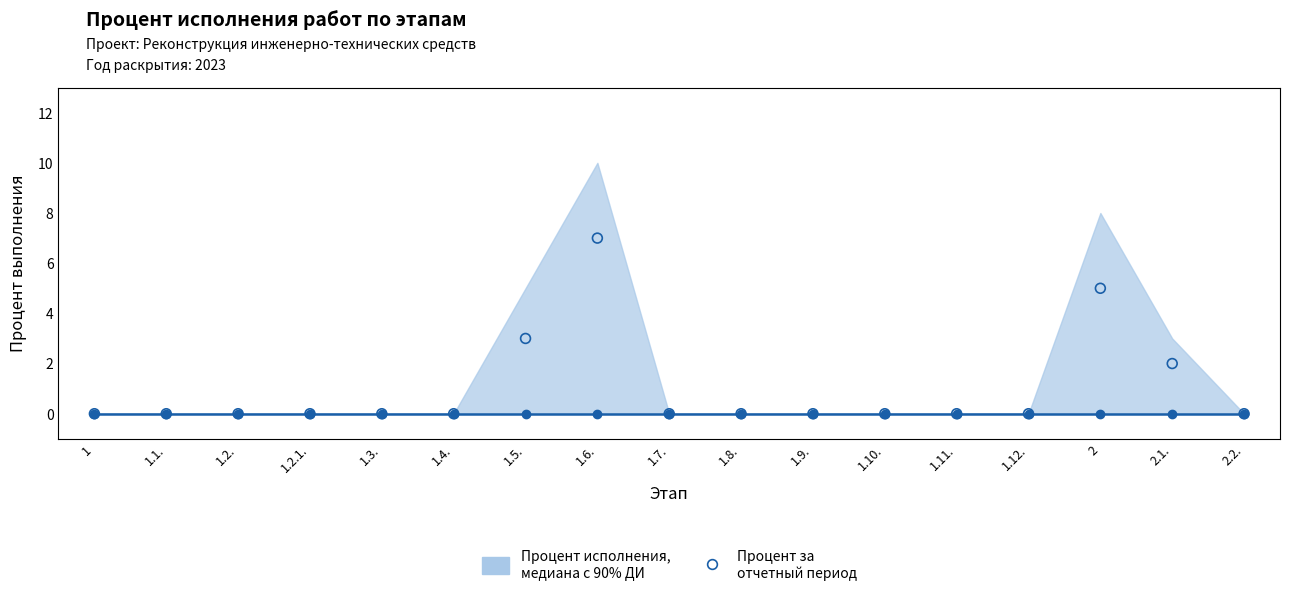

What are all the series names shown in the legend?

Процент исполнения, медиана с 90% ДИ, Процент за отчетный период